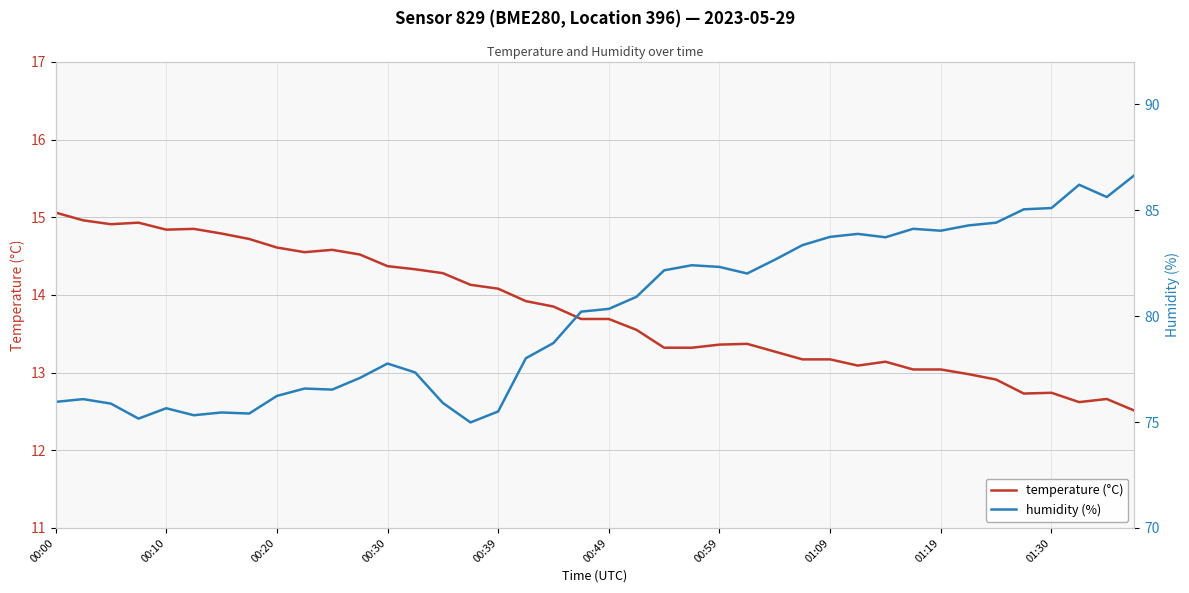

Is the value of temperature at 25 greater than the value of humidity at 37?

No